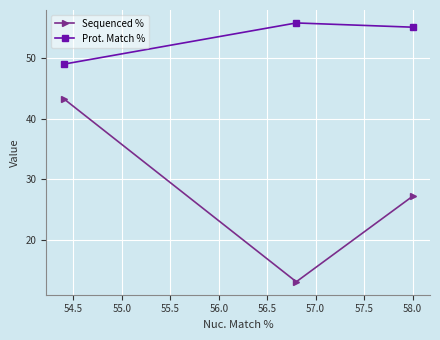

What is the average value of the Prot. Match % series?

53.3